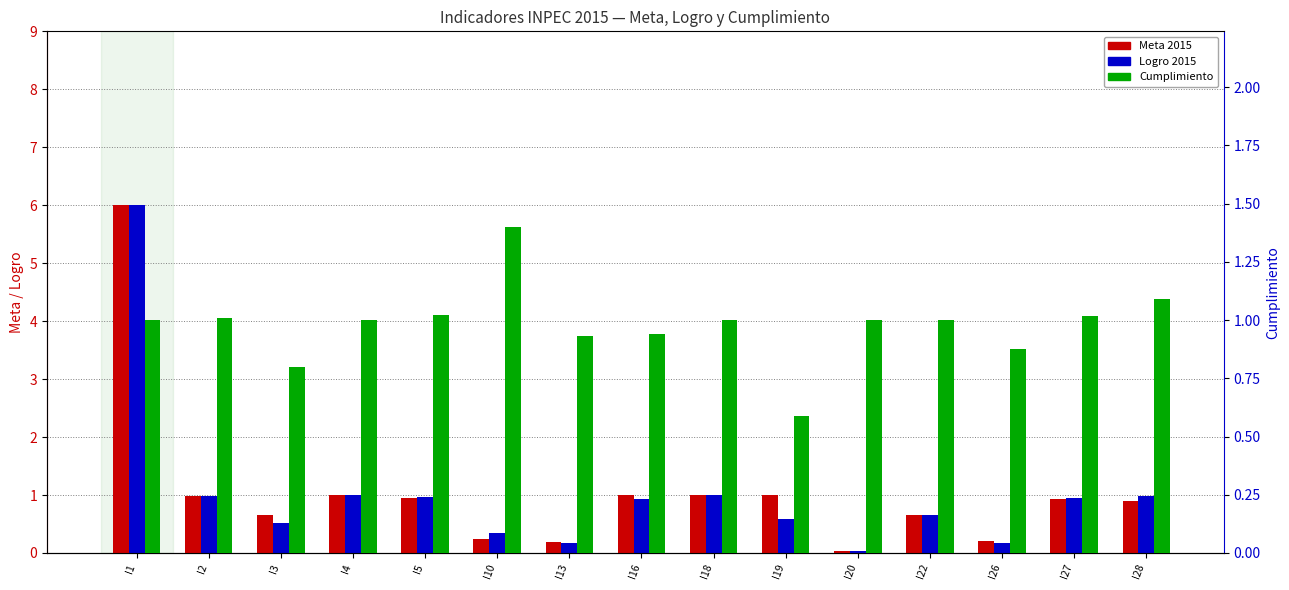

Which series has the largest range (max minus min)?

Meta 2015